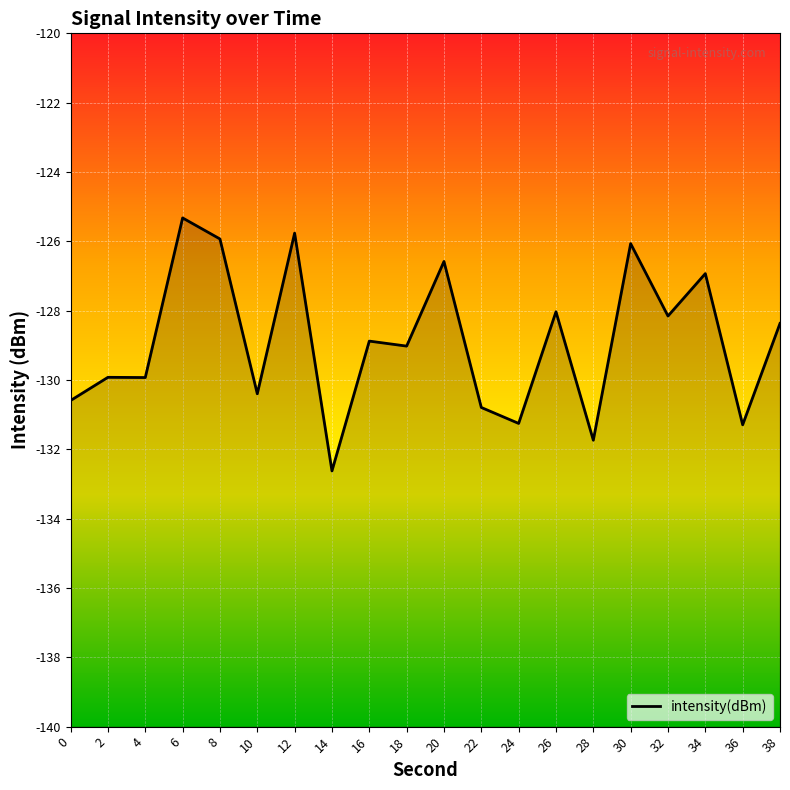

Does the chart display data point markers on the line(s)?

No